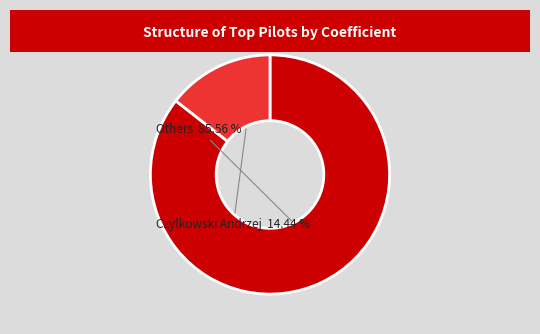

Is there any slice that represents more than half of the pie?

Yes